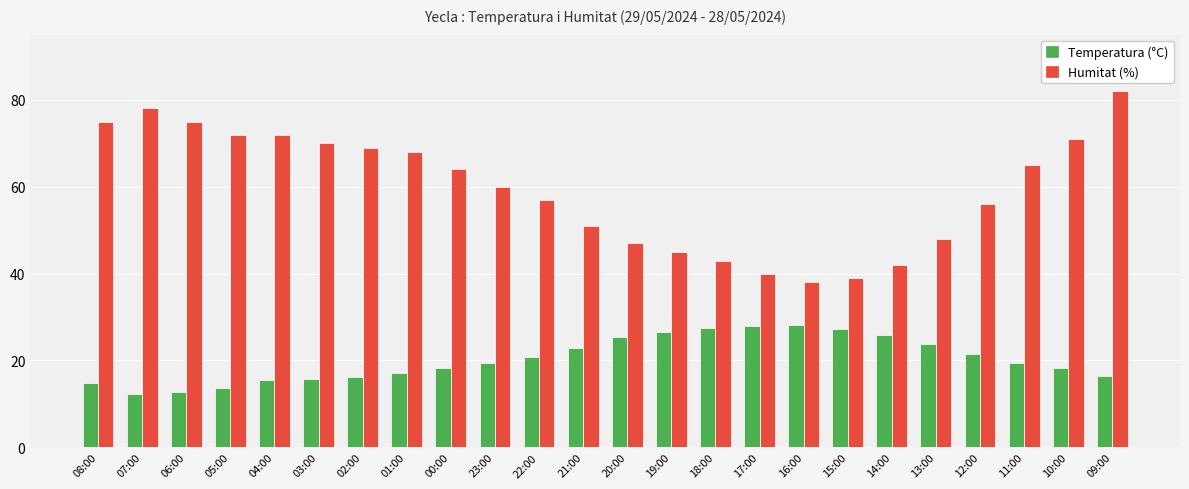

What is the label of the 10th bar from the left?

23:00